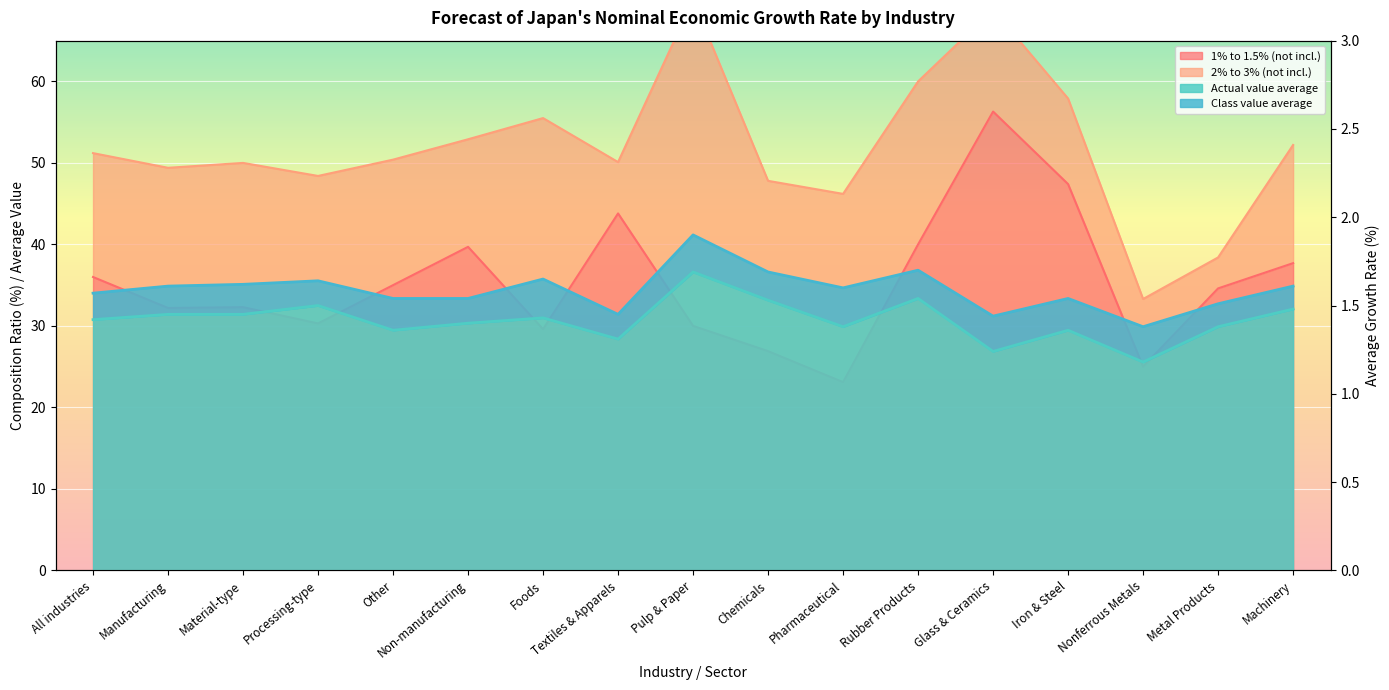

True or false: Class value average has more than 2 interior local peaks.

True